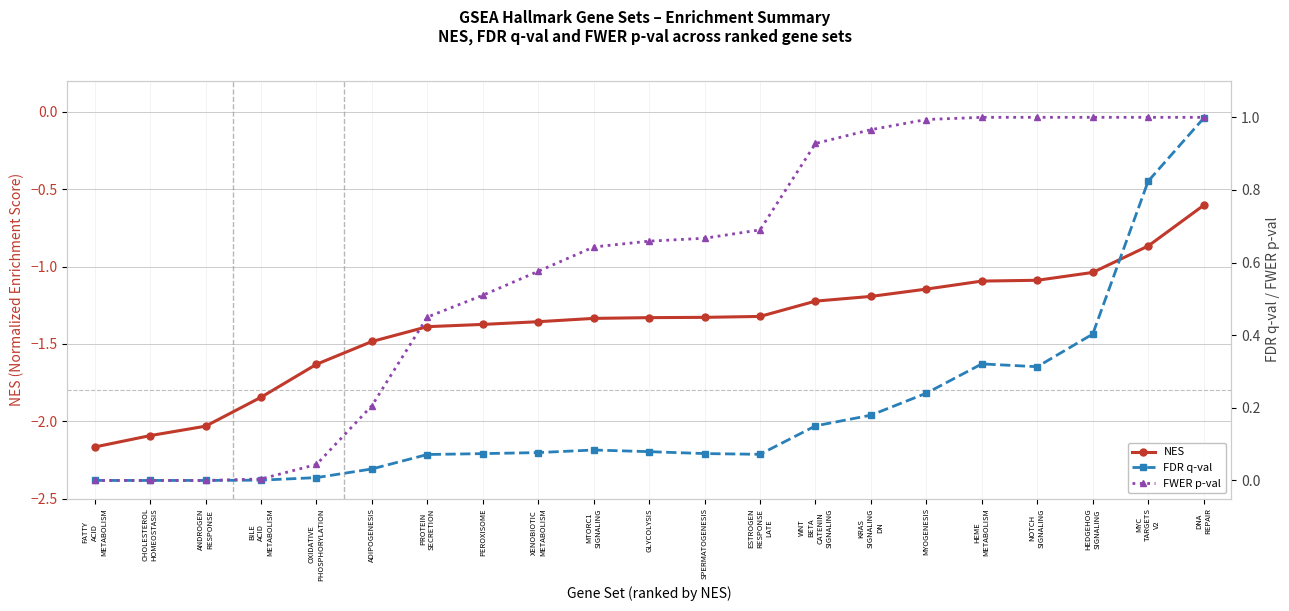

The FWER p-val series shows 0.5 at PEROXISOME. True or false?

True